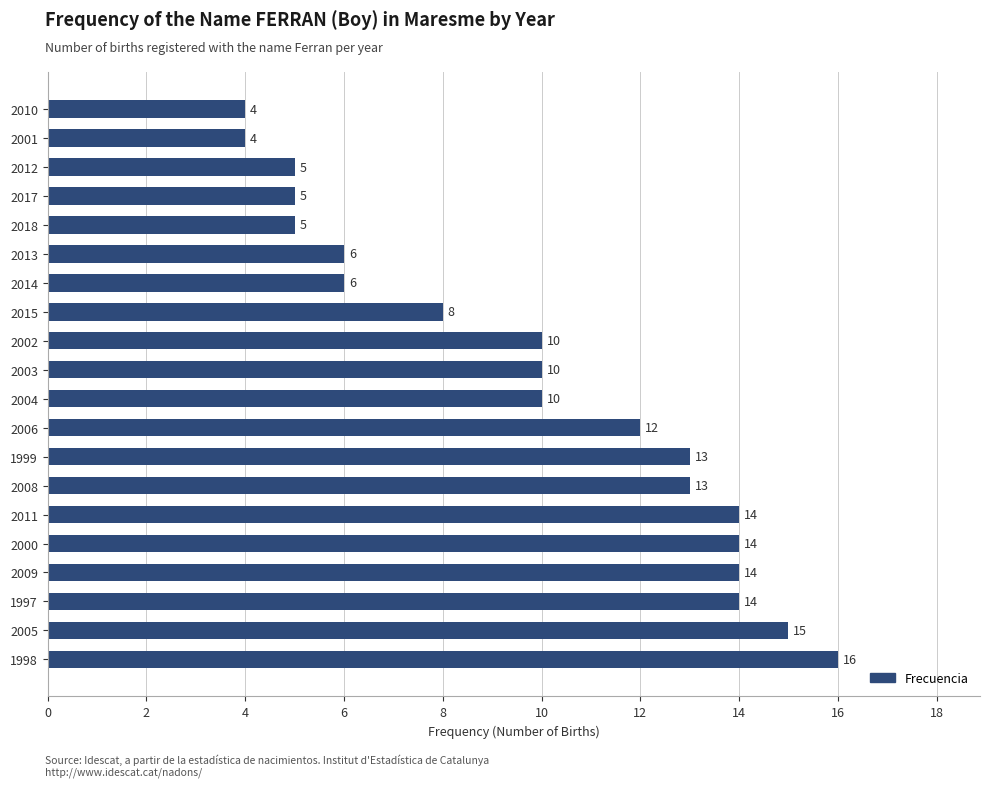

How many data points does each series have?

20